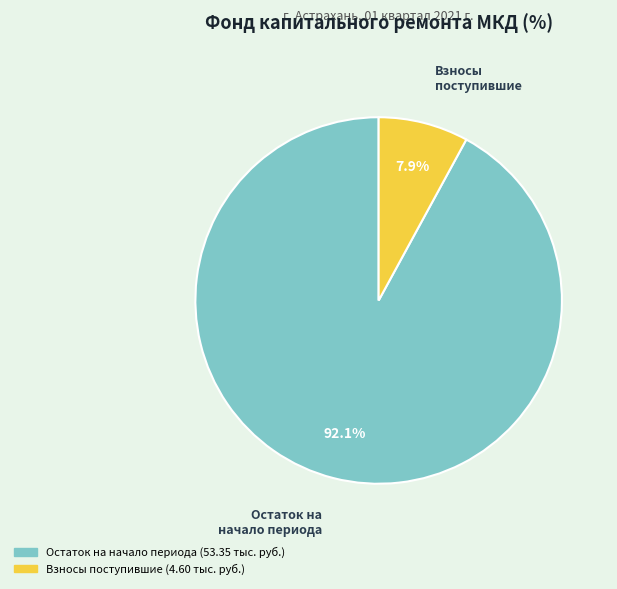

Is there a majority slice in this chart?

Yes